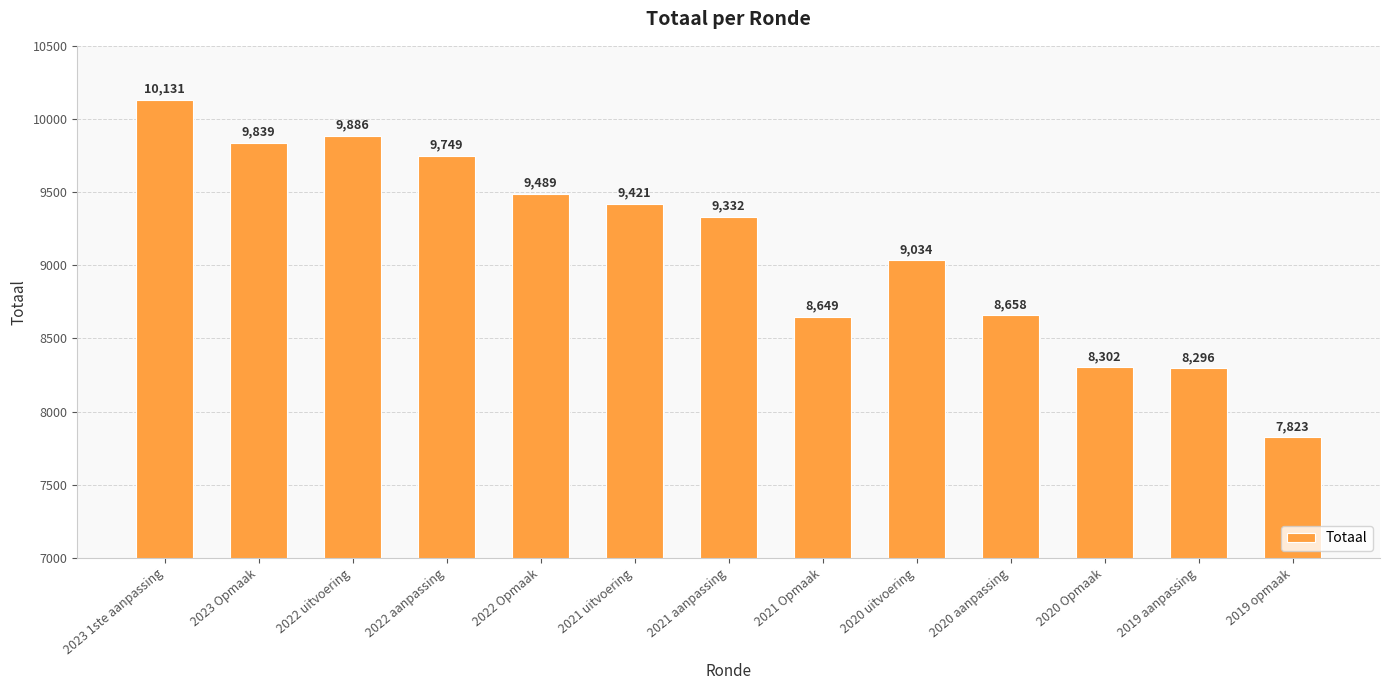

How many data points does each series have?

13